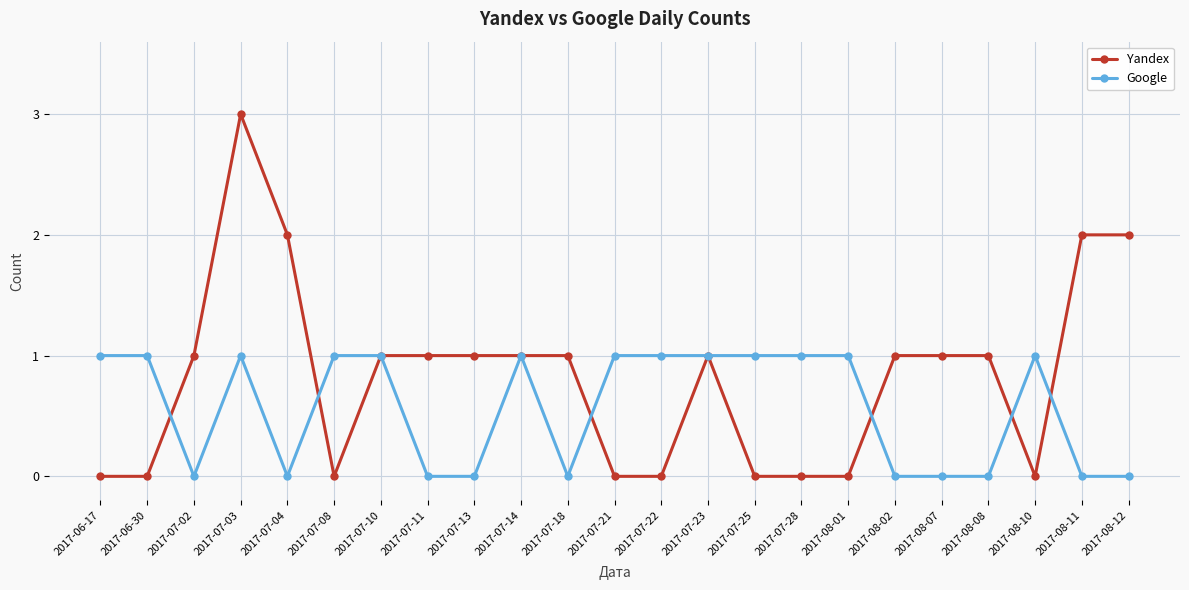

What value does the Google series have at 2017-06-17?

1